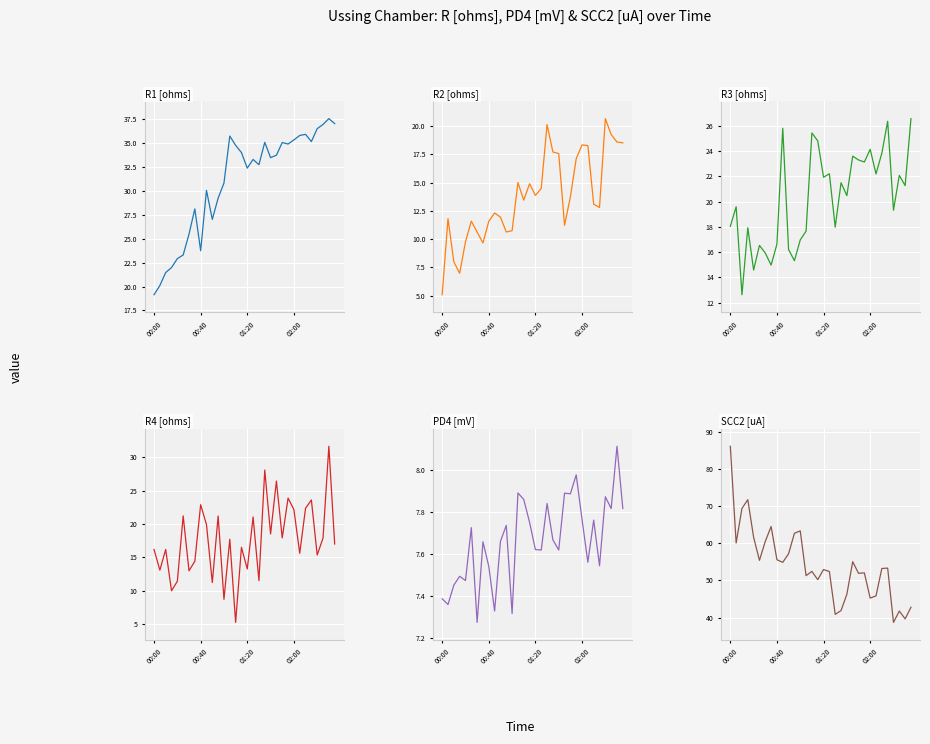

Which category has the highest value across all series?

00:00